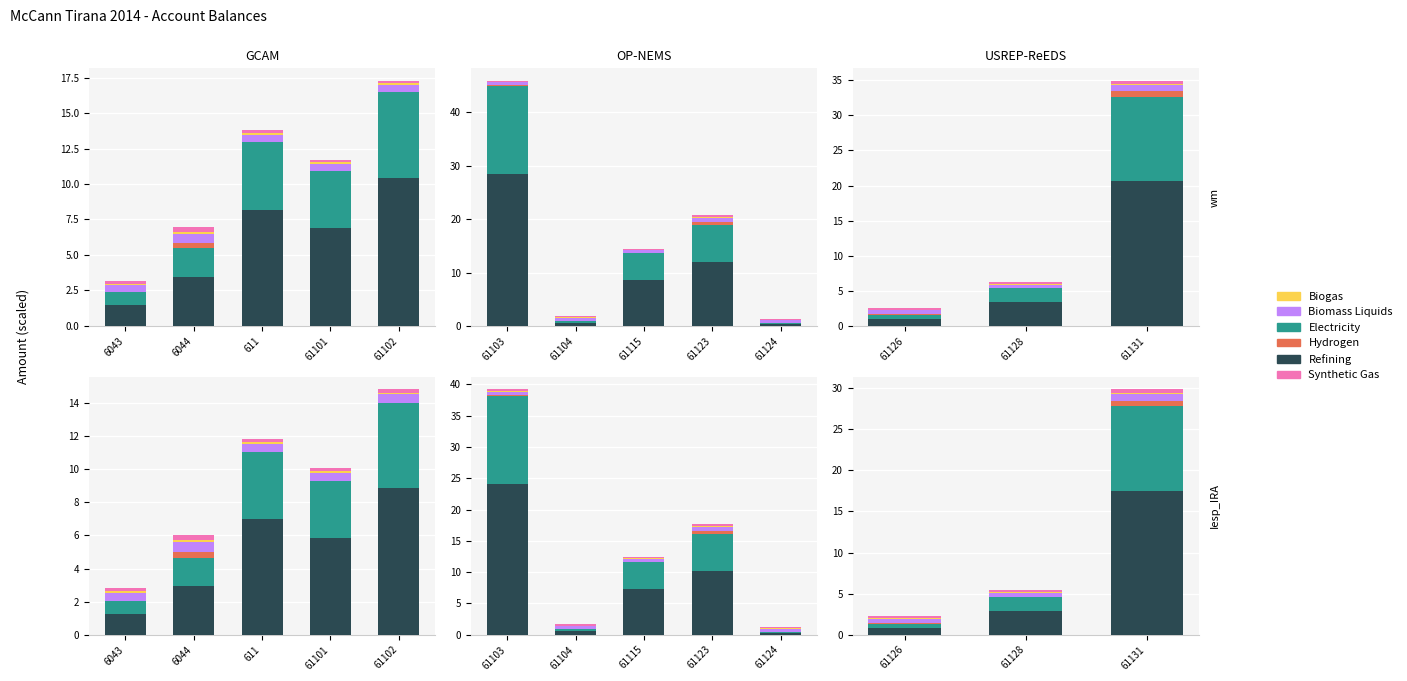

What is the average value of the Hydrogen series?

0.3